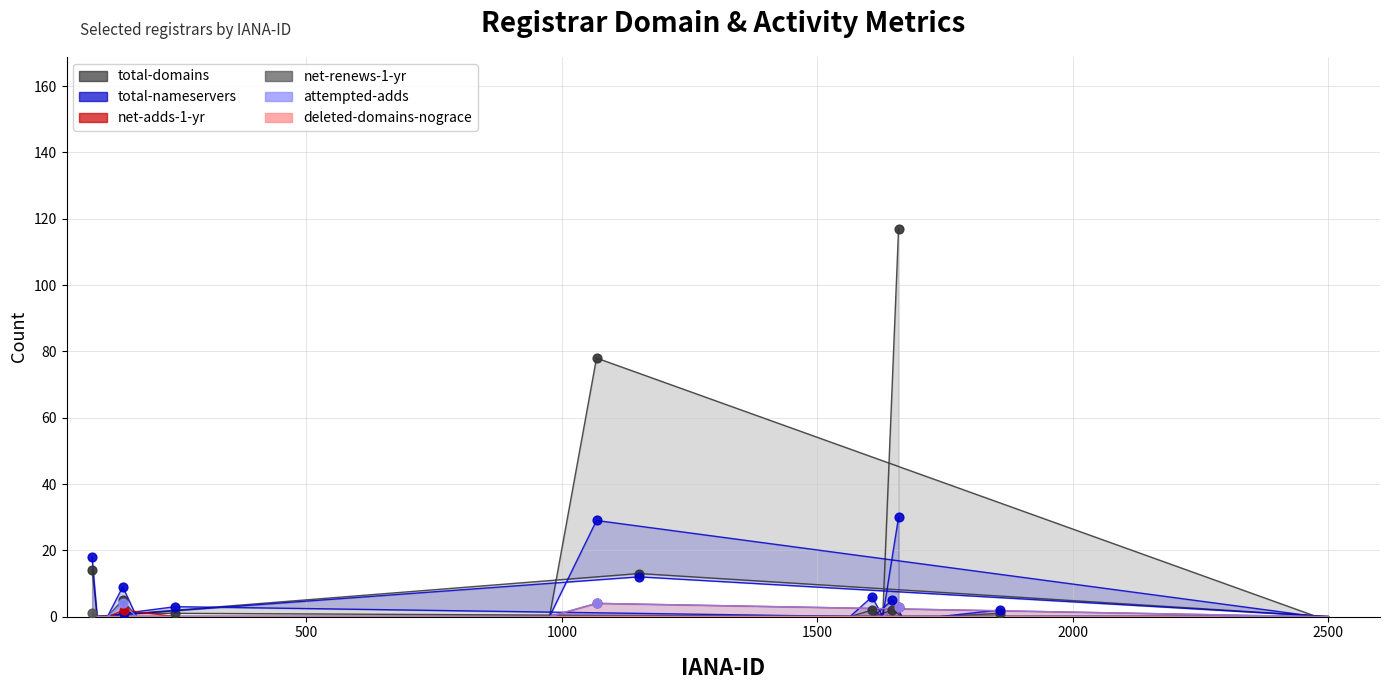

Which series has the largest total across all categories?

total-domains